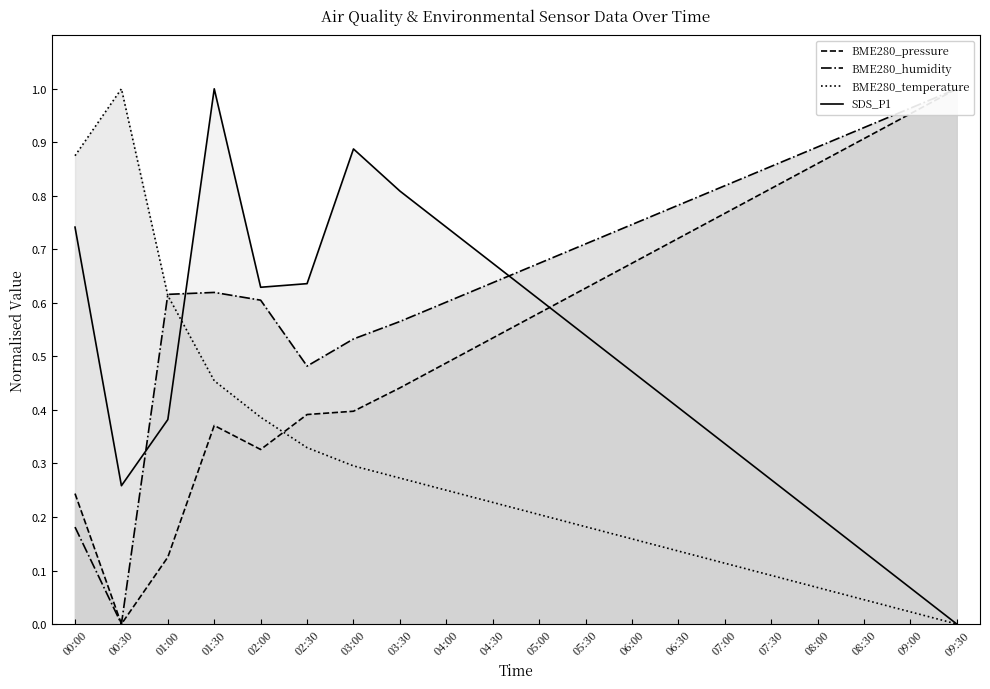

List the series in order of their overall mean, lowest first.

BME280_temperature, SDS_P1, BME280_pressure, BME280_humidity